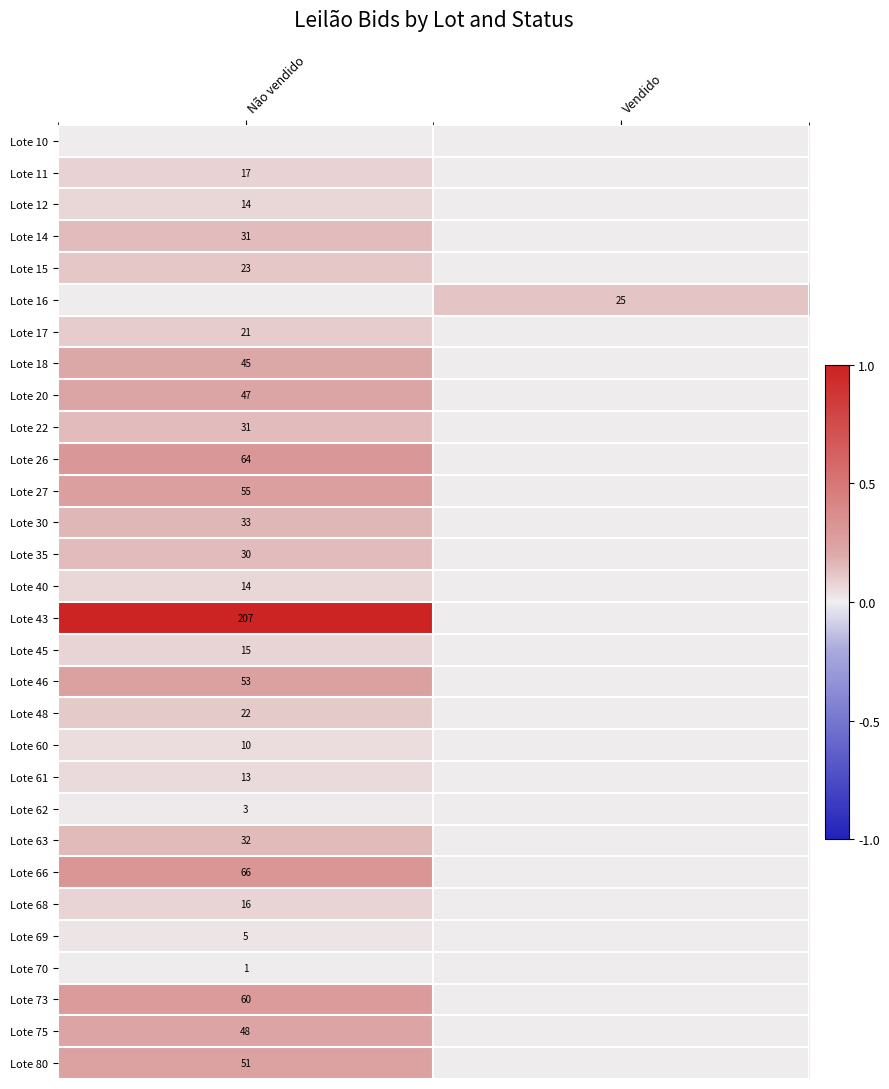

At how many categories does at least one series exceed 0?

2